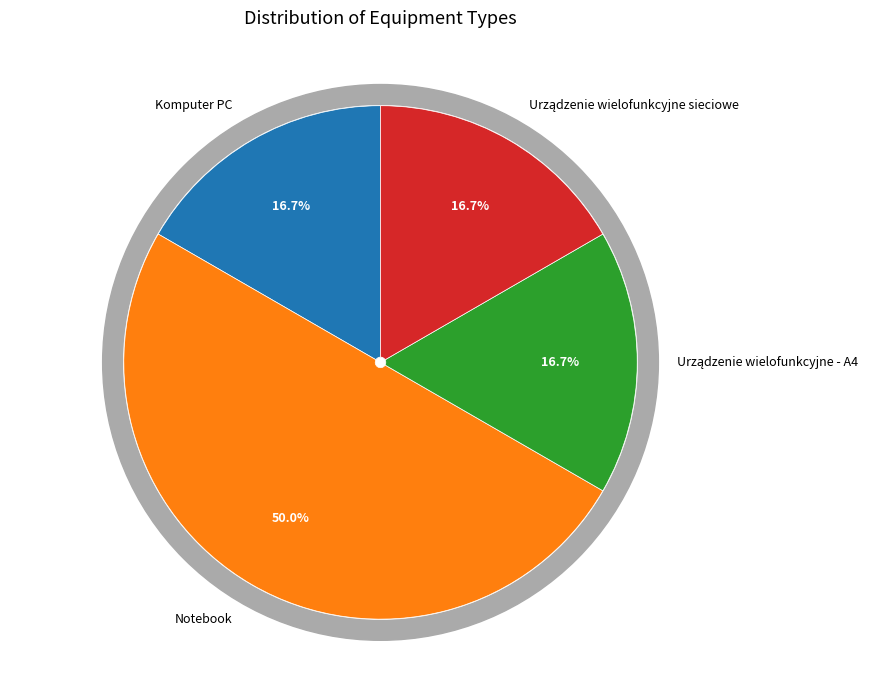

Does any single category account for the majority?

No